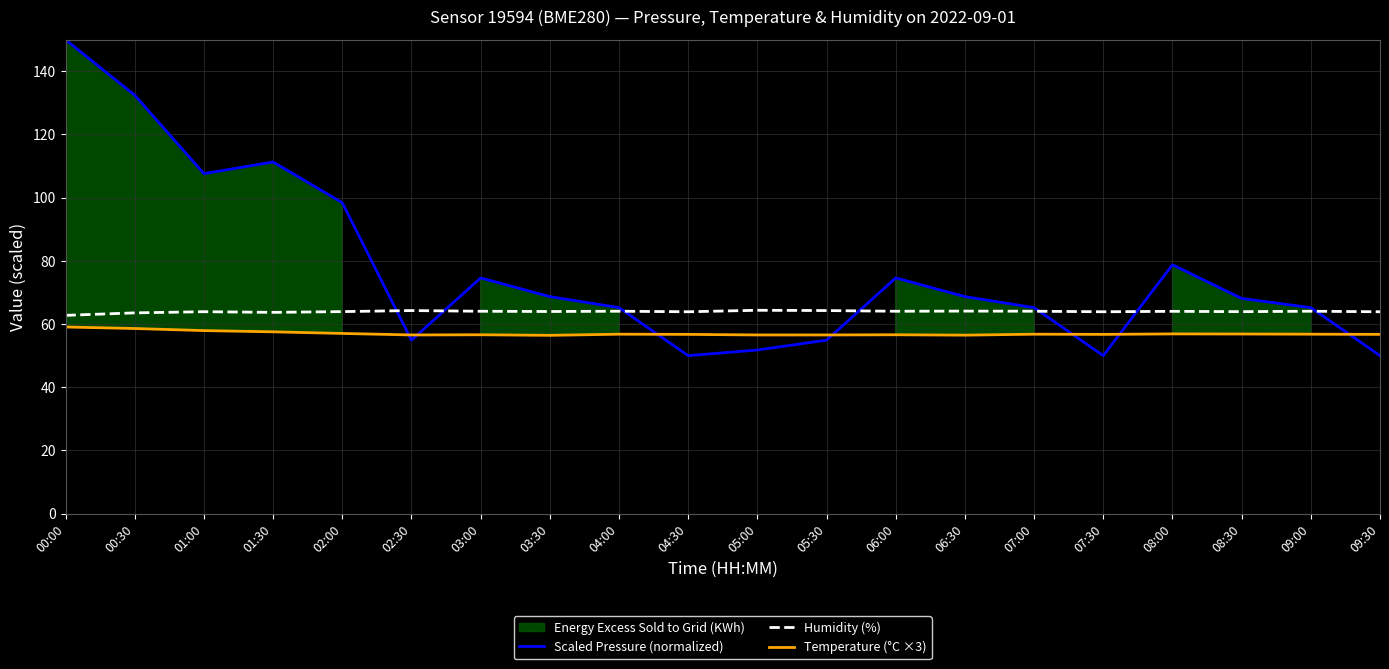

What is the minimum value for Humidity (%)?

62.8